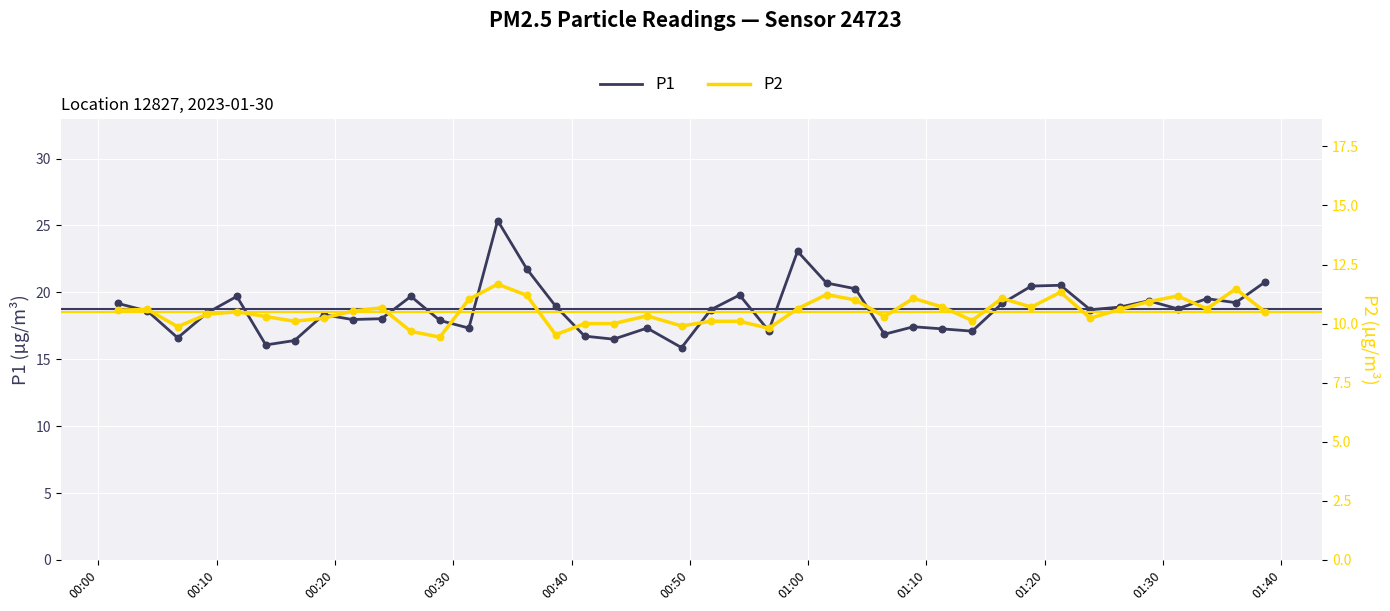

What is the lowest value of the P1 series?

15.9